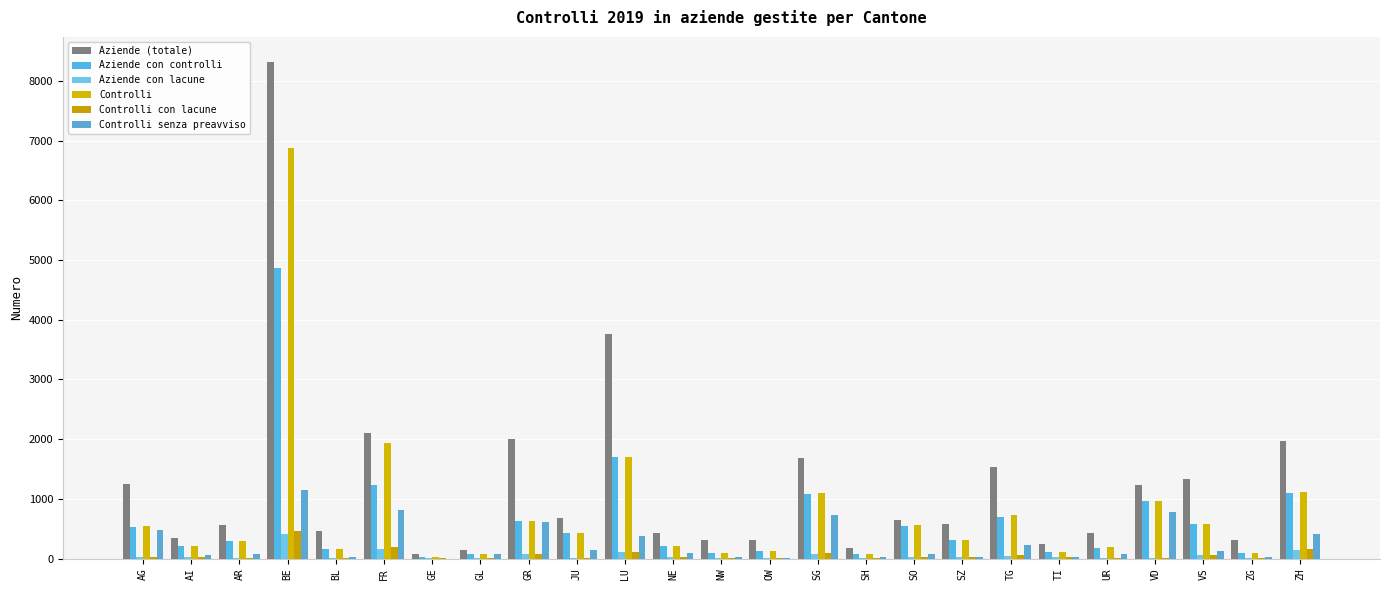

The value of Controlli at ZG is 90. True or false?

True